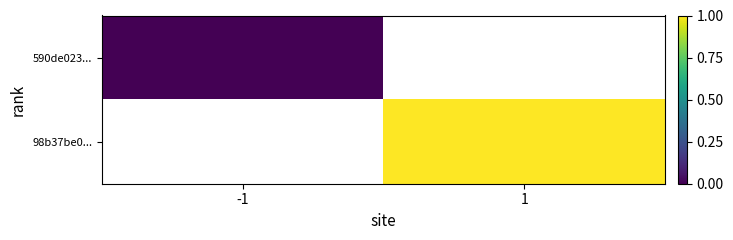

At which label does 590de023... reach its peak?

-1